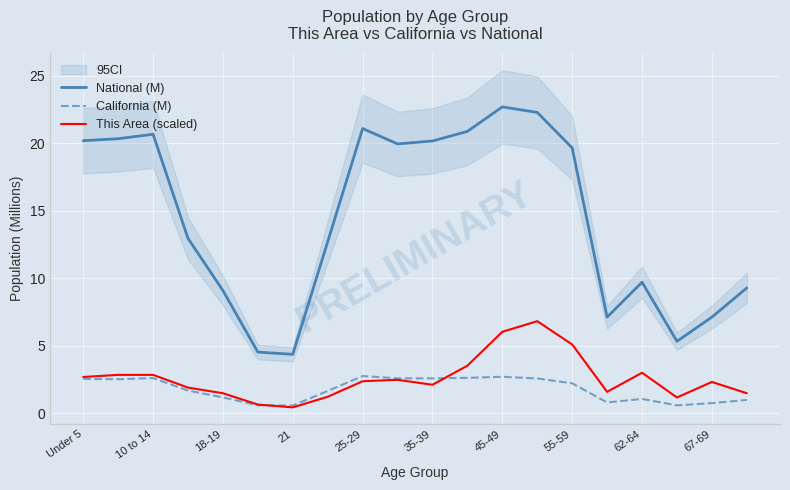

The value of California (M) at 15 is 0.8. True or false?

True